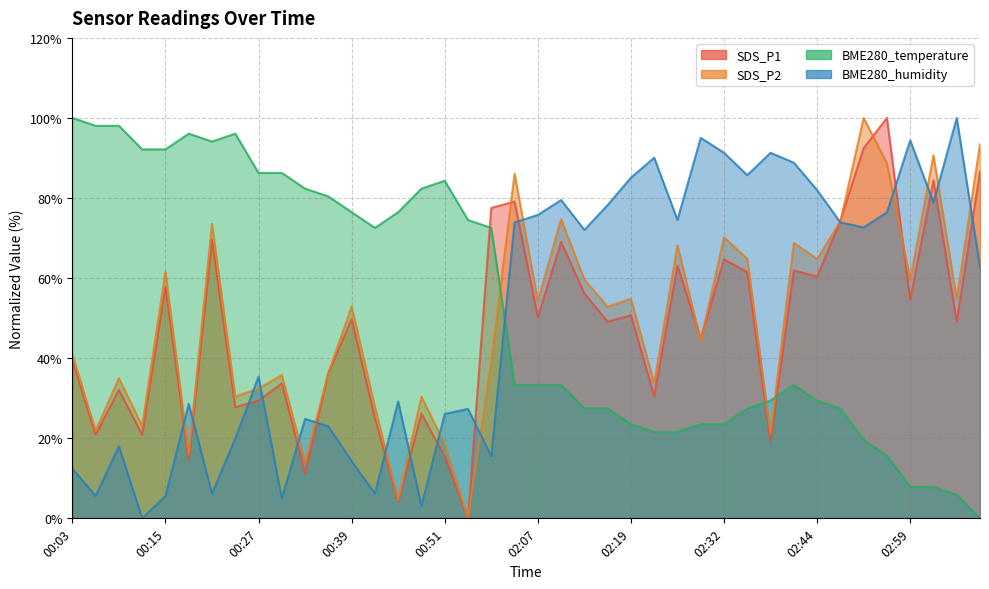

The BME280_humidity series shows 94.4 at 02:59. True or false?

True